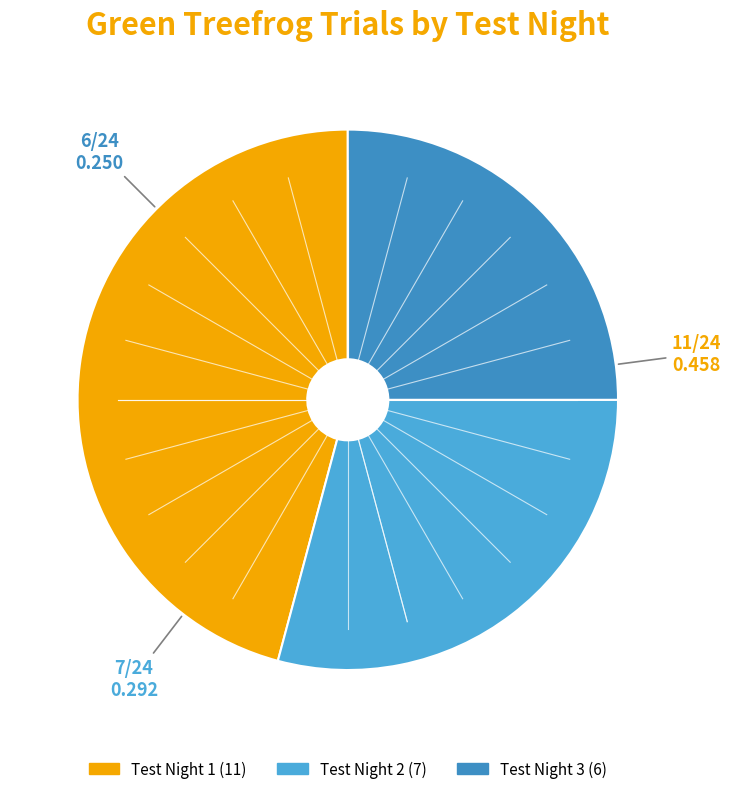

Is Test Night 3 the majority of the pie?

No